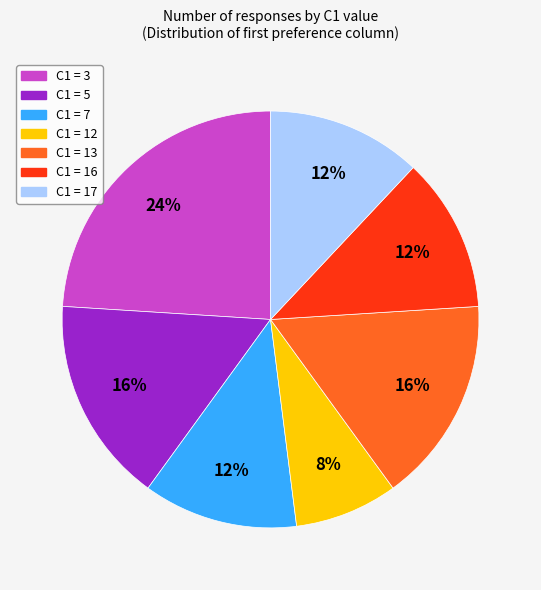

To the nearest percent, what is the average slice percentage?

14%